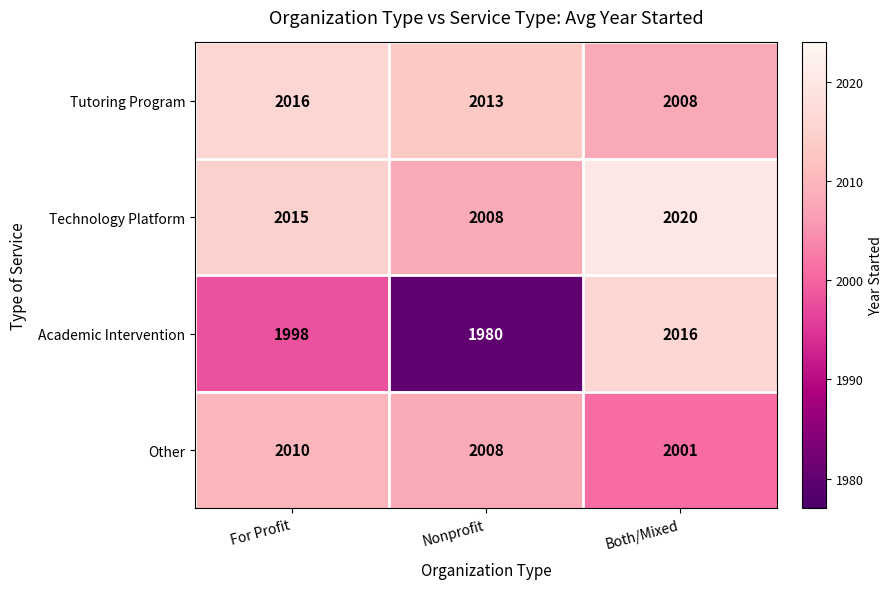

Reading left to right, extract all data points from this chart.

Tutoring Program: 2016	2013	2008
Technology Platform: 2015	2008	2020
Academic Intervention: 1998	1980	2016
Other: 2010	2008	2001